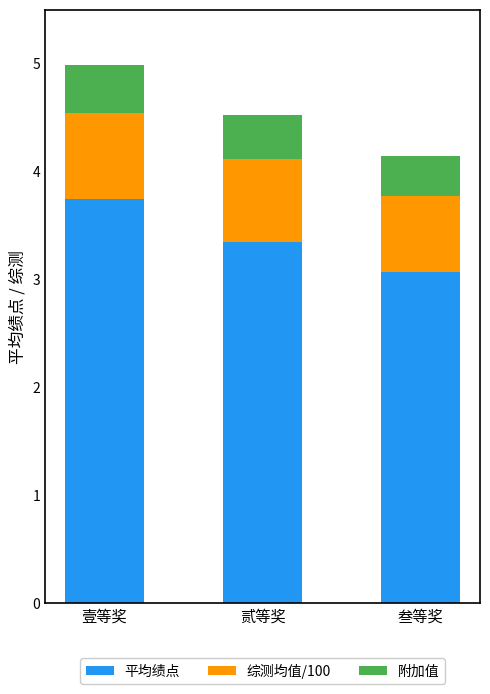

What is the total value across all series at 贰等奖?

4.5